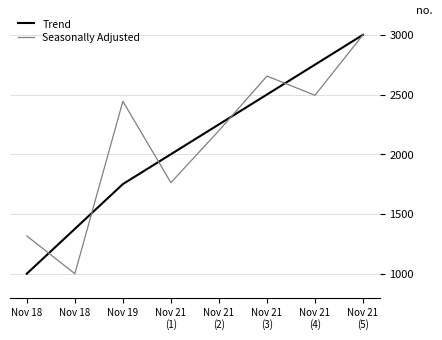

Rank the series at Nov 18 from highest to lowest value.

Seasonally Adjusted, Trend